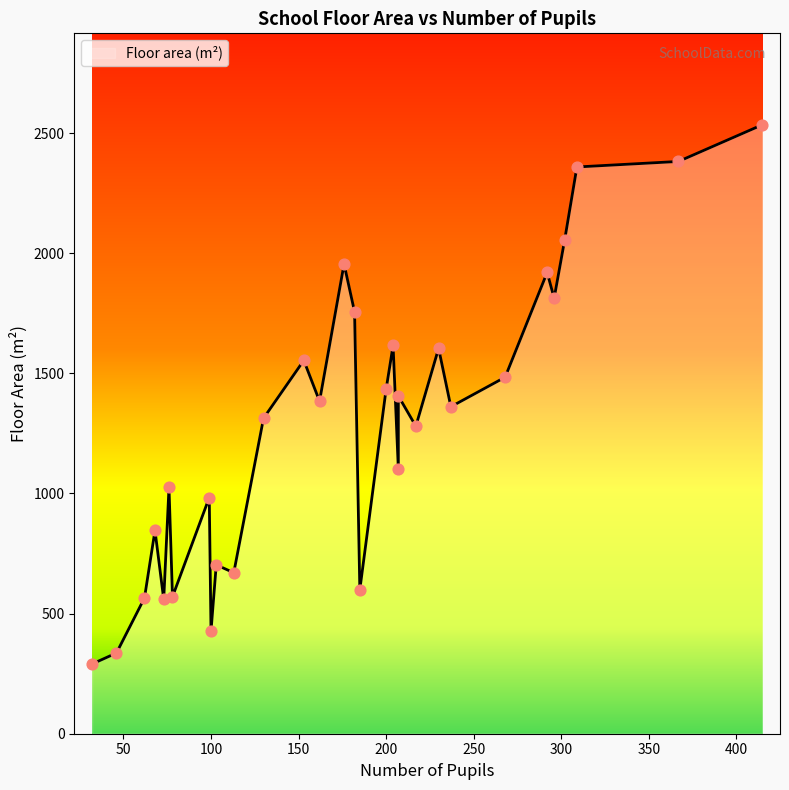

Approximately how many times larger is the value at 230 compared to 176?

0.8